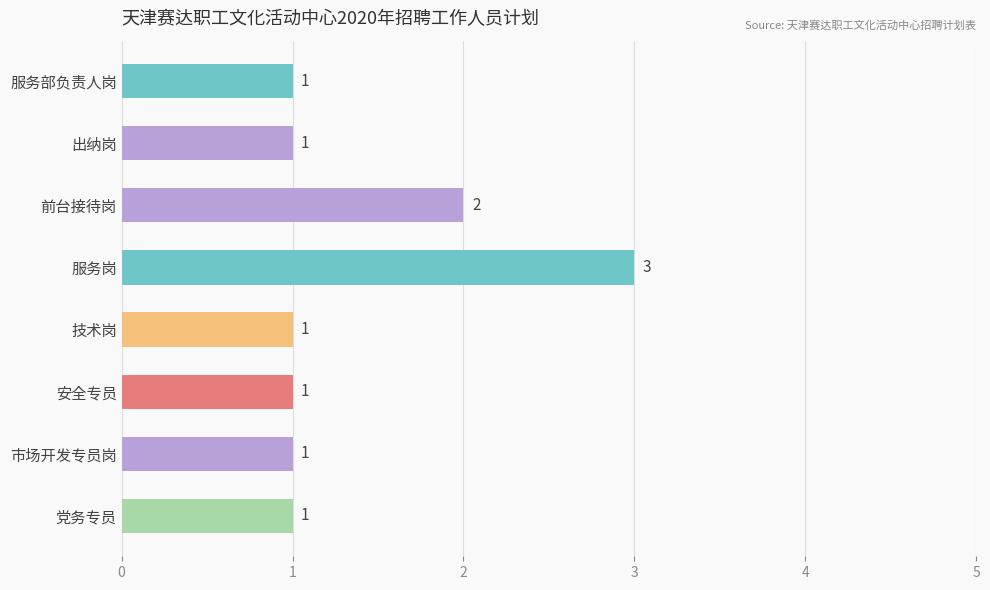

What is the sum of all values?

11